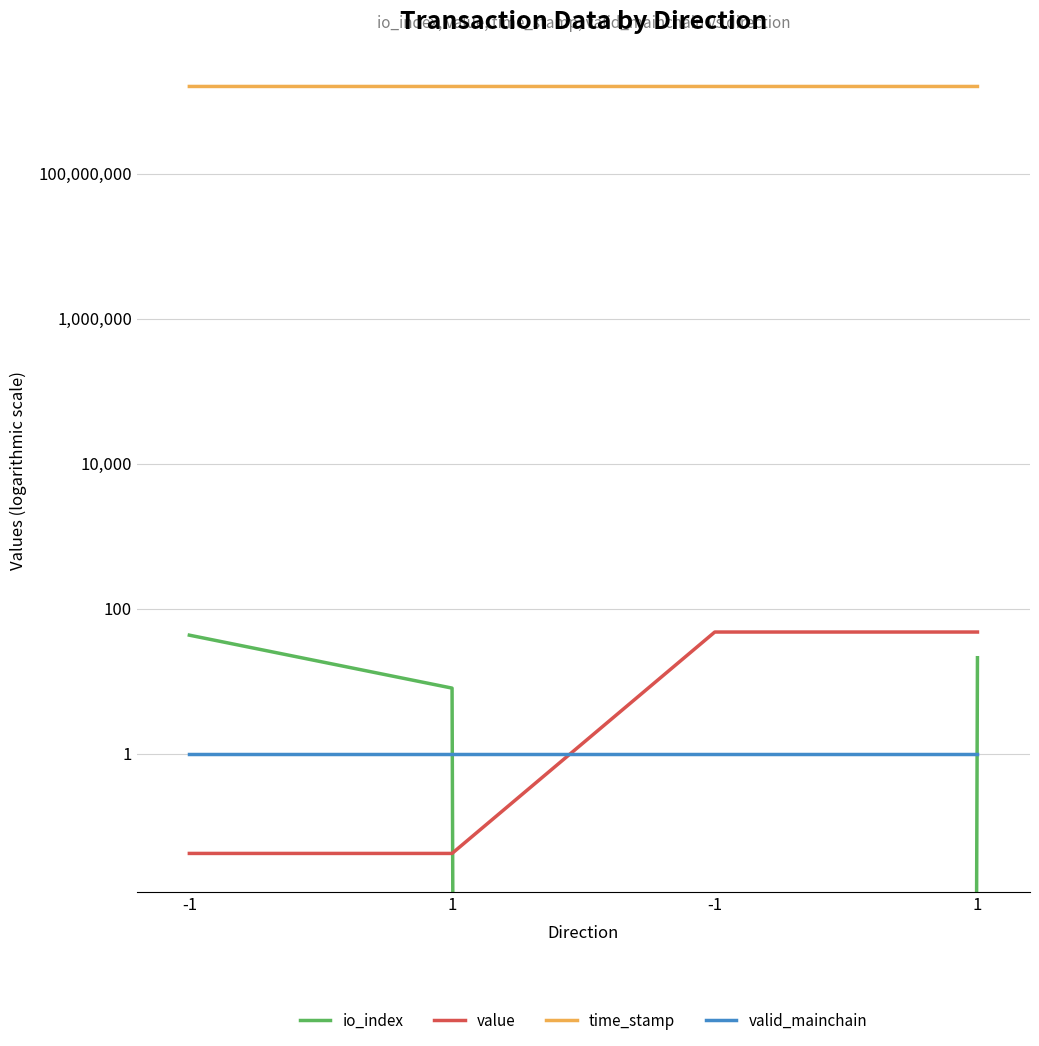

What is the difference between the highest and lowest values at -1?

1593031751.0